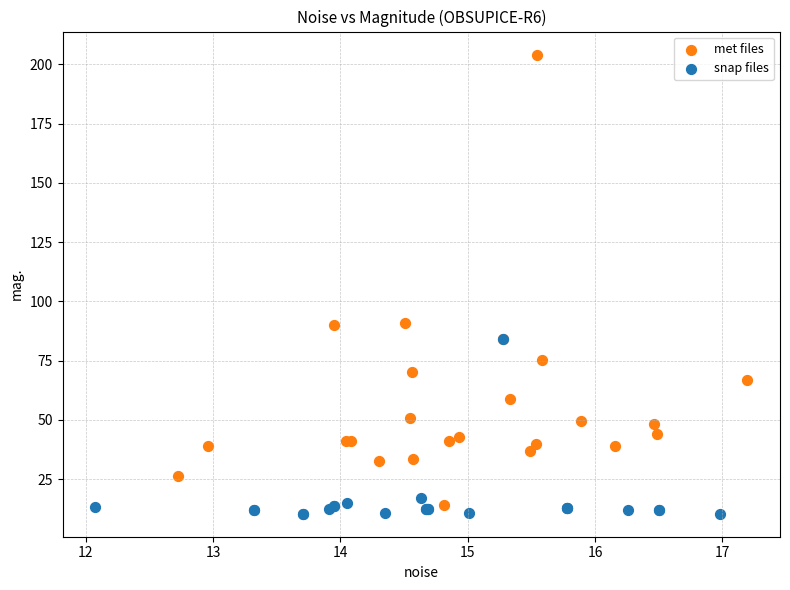

Which series has the widest spread of Y values?

met files